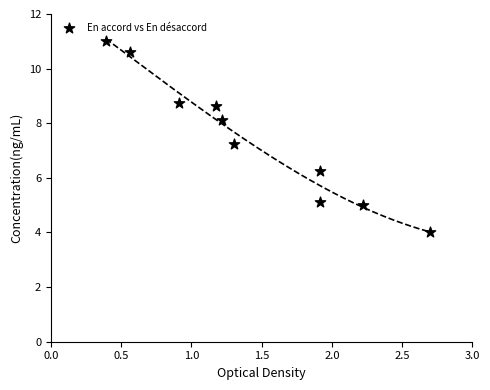

What is the range of X values (max minus min)?

2.3